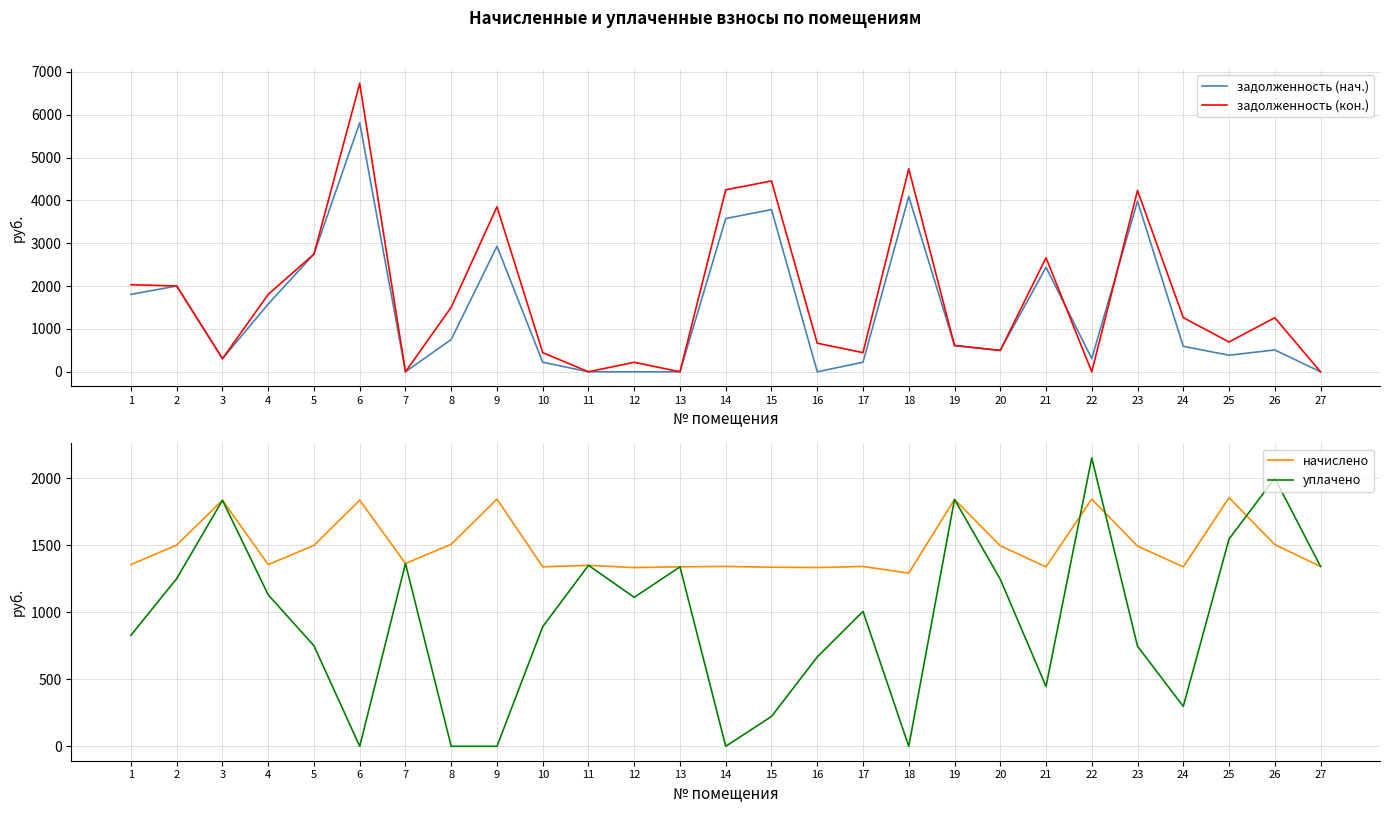

In начислено, how many points are higher than both neighbors (excluding endpoints)?

9